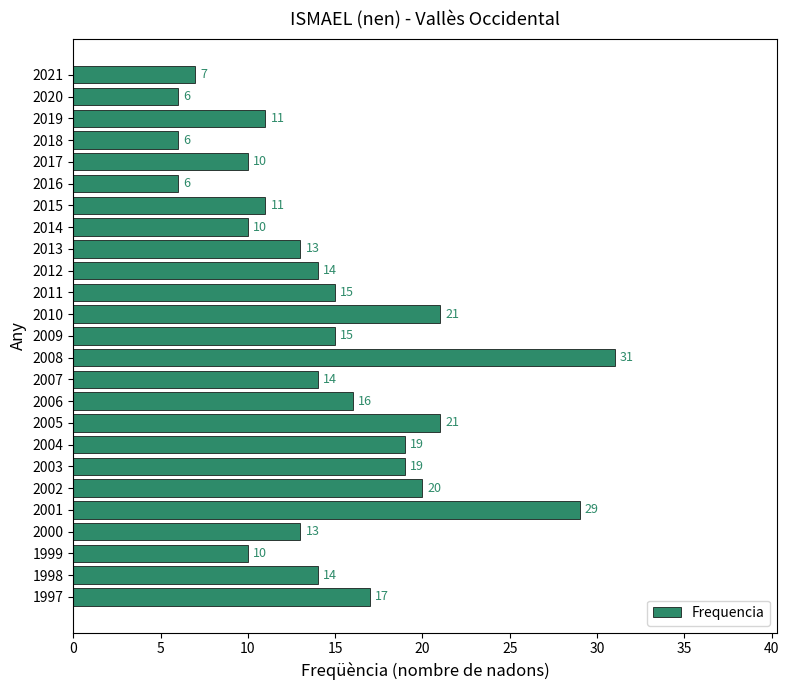

At which category does the chart reach its peak across all series?

2008